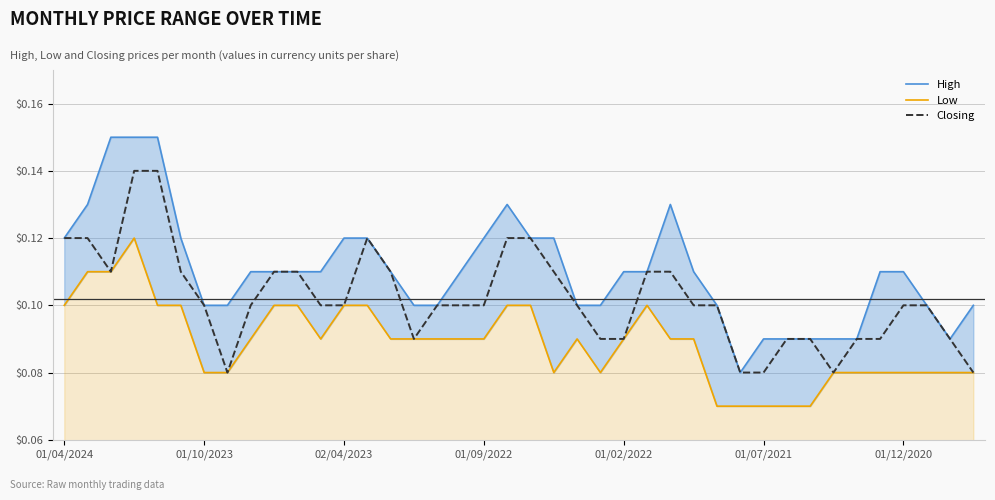

In Low, how many points are lower than both neighbors (excluding endpoints)?

3